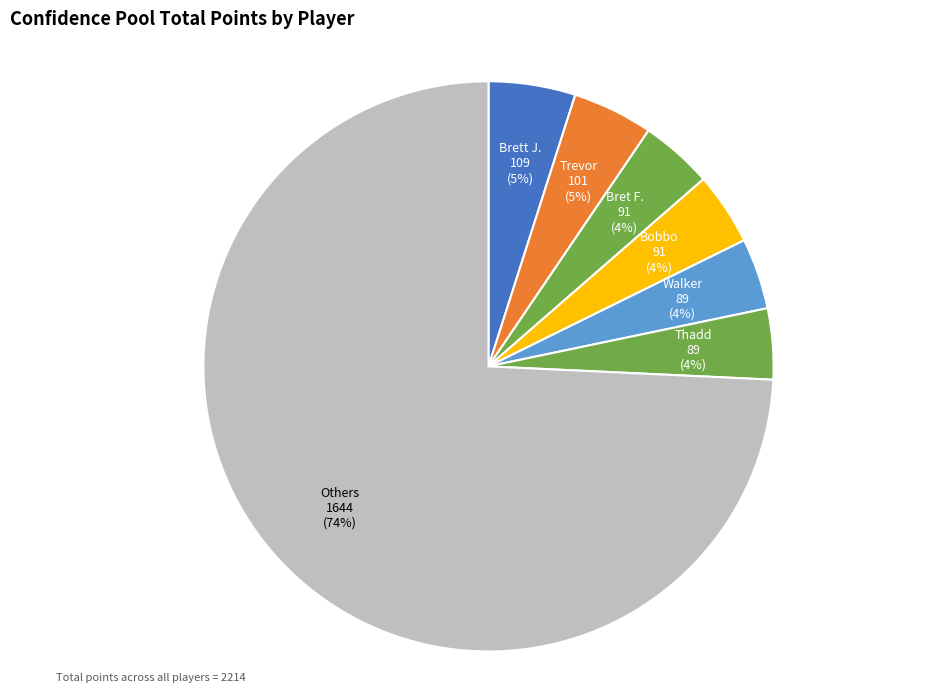

How many segments does this pie chart have?

7